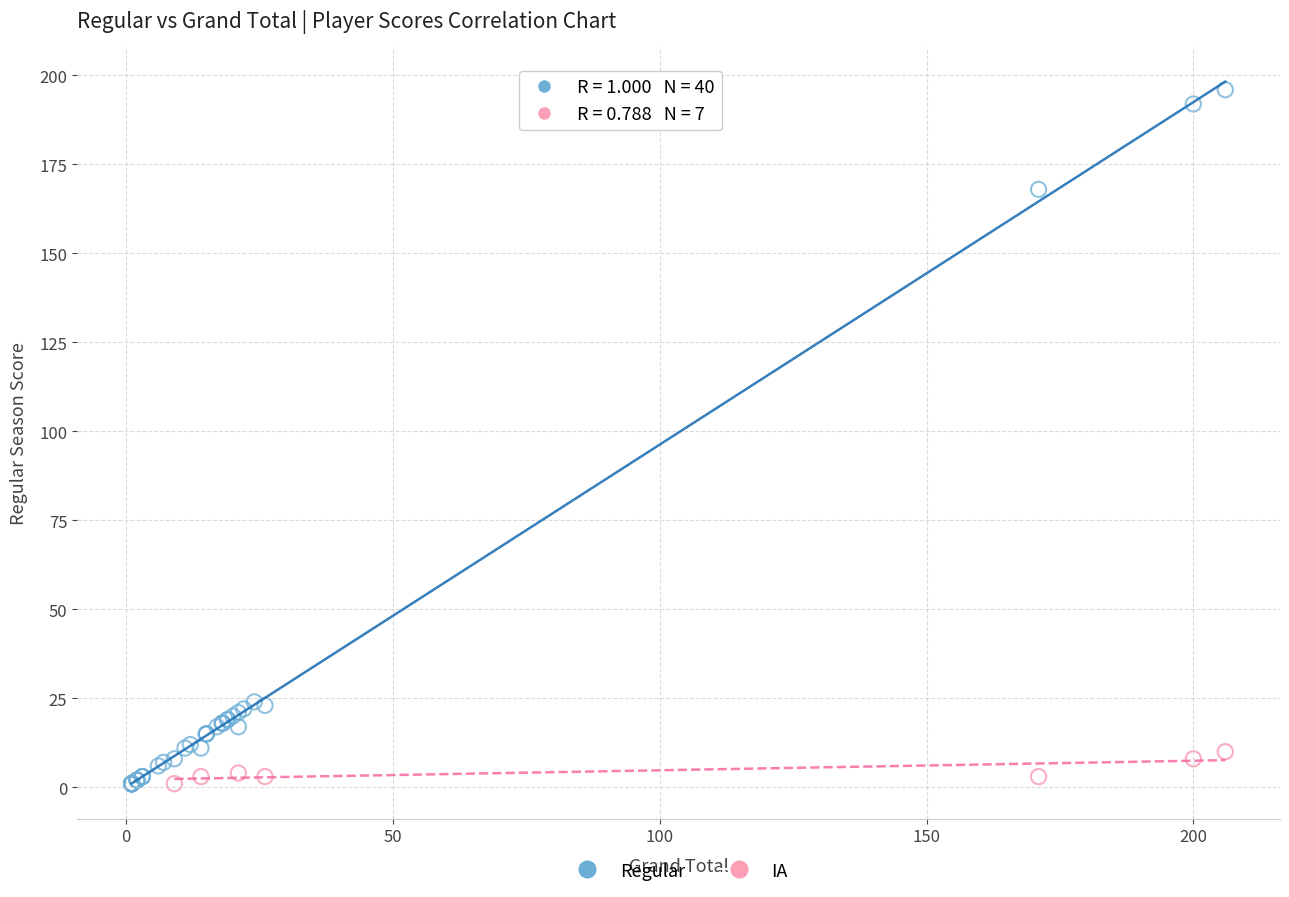

Which series reaches the maximum Y coordinate?

Regular